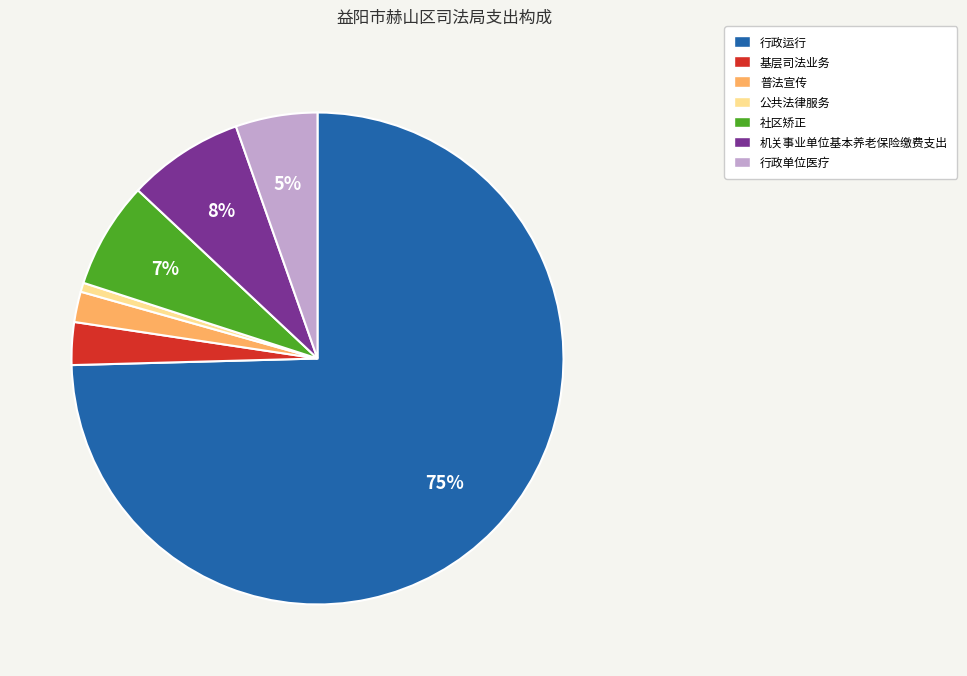

Is there any slice that represents more than half of the pie?

Yes